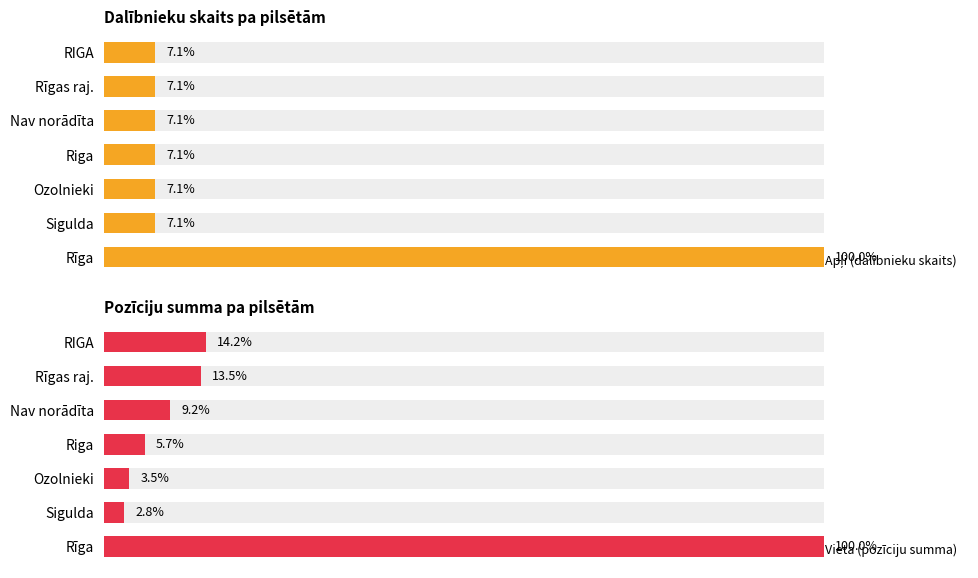

Reading left to right, transcribe all the data shown in this chart.

Apļi (dalībnieku skaits): 100.0	7.1	7.1	7.1	7.1	7.1	7.1
Vieta (pozīciju summa): 100.0	2.8	3.5	5.7	9.2	13.5	14.2